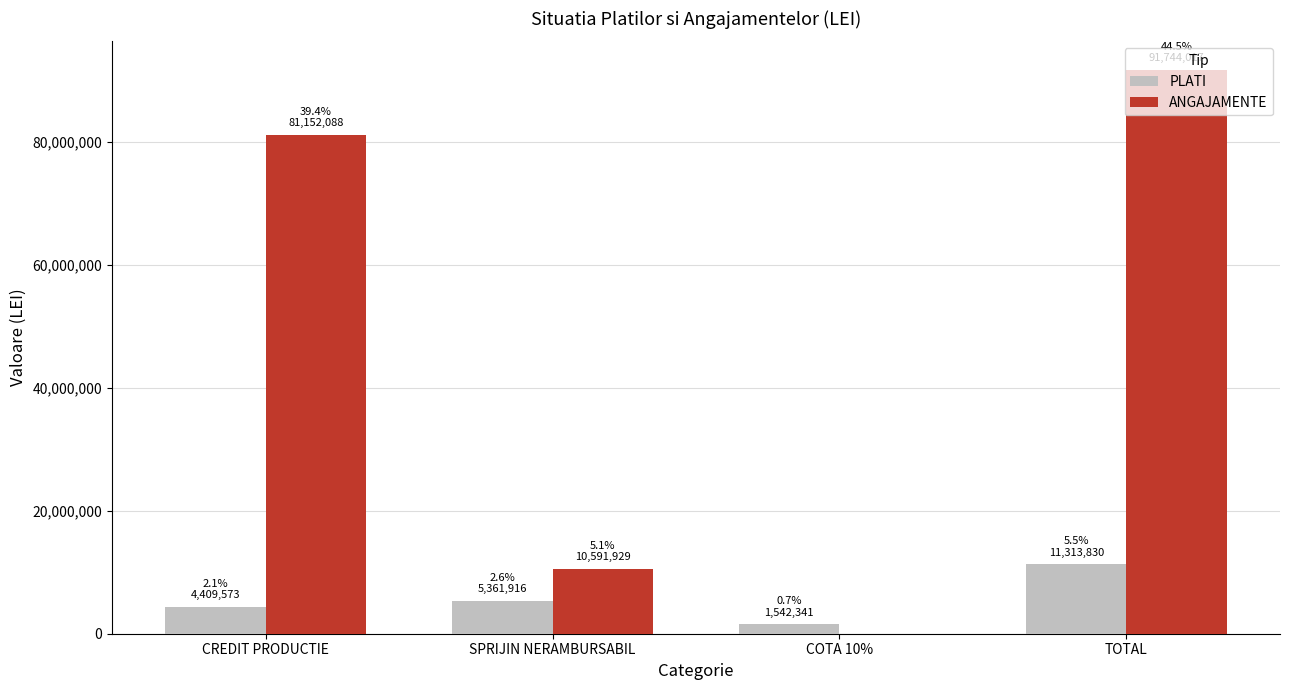

What is the total value across all series at COTA 10%?

1542341